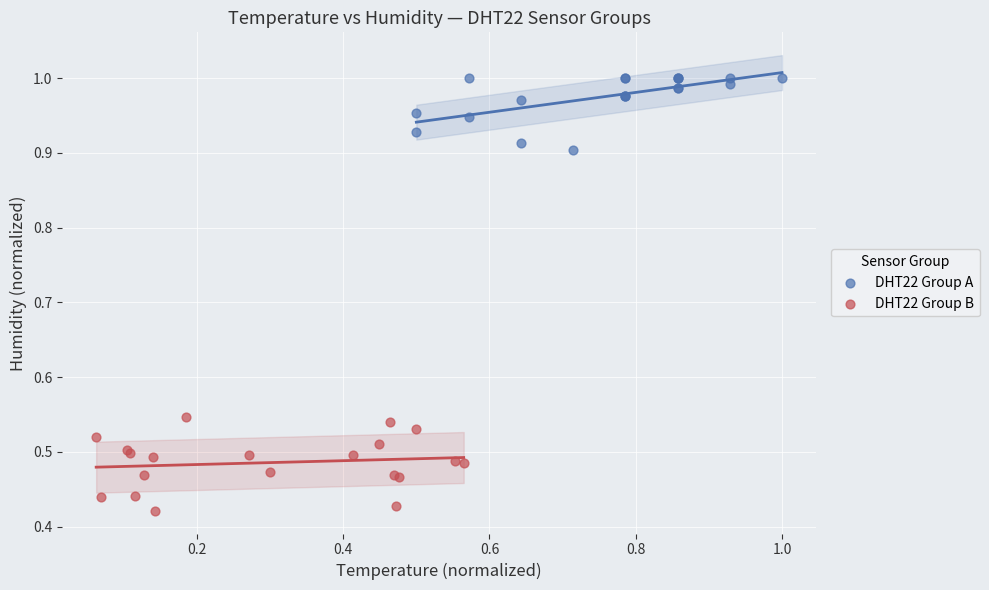

Which series reaches the minimum Y coordinate?

DHT22 Group B